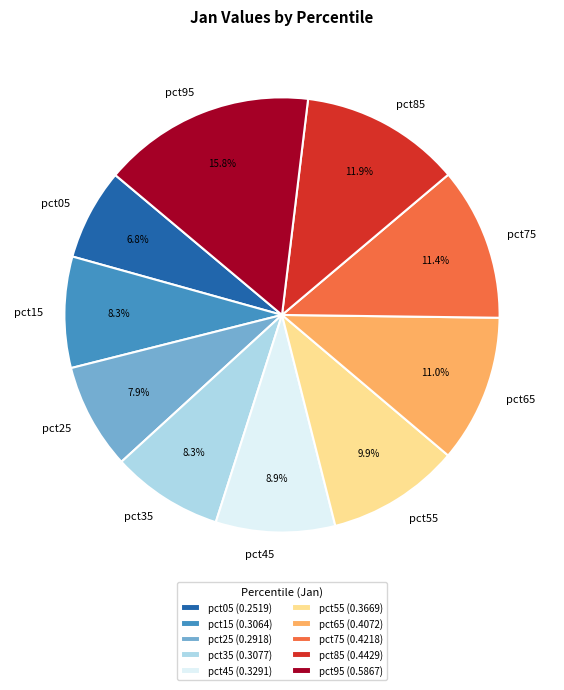

How many slices are in this pie chart?

10